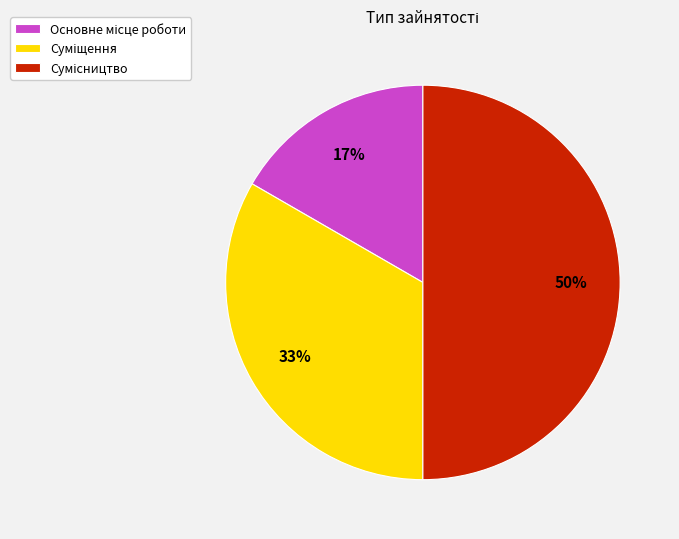

To the nearest percent, what is the difference between the largest and smallest slice percentages?

33%